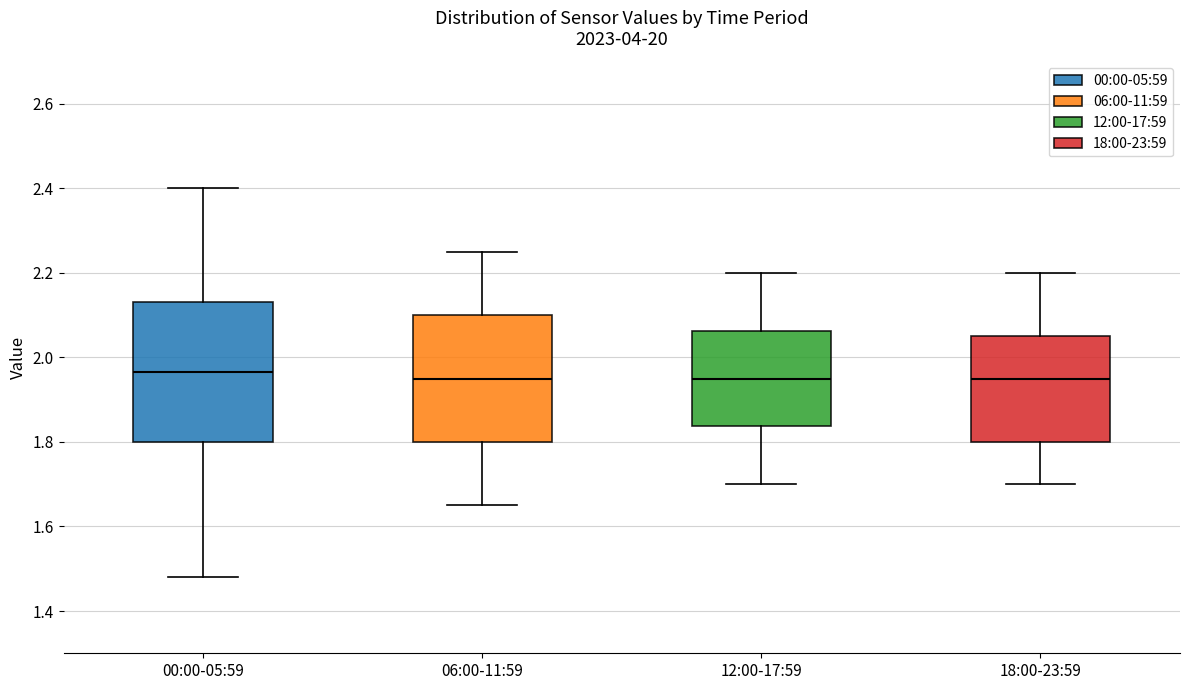

Reading left to right, transcribe this box plot: for each box, give where its median line is, the range the box spans, and where its two whiskers end, as read against the y-axis. The values are not printed on the chart, so give them approximately, as read against the axis.

00:00-05:59: median 1.96, box 1.80 to 2.14, whiskers 1.48 to 2.40
06:00-11:59: median 1.96, box 1.80 to 2.10, whiskers 1.66 to 2.26
12:00-17:59: median 1.96, box 1.84 to 2.06, whiskers 1.70 to 2.20
18:00-23:59: median 1.96, box 1.80 to 2.06, whiskers 1.70 to 2.20